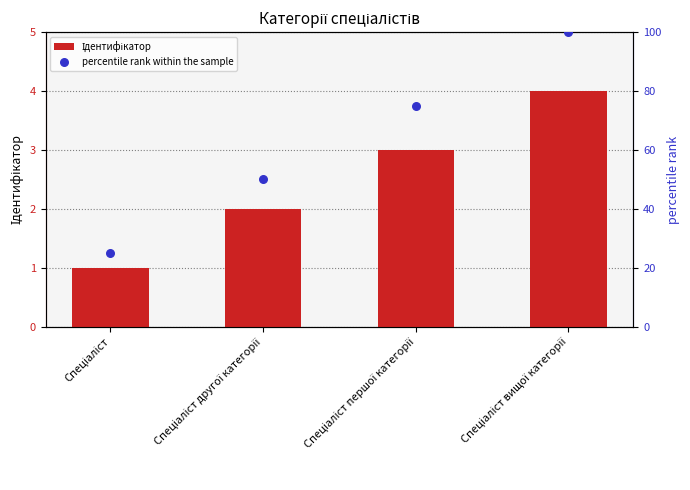

Which series reaches the maximum Y coordinate?

percentile rank within the sample